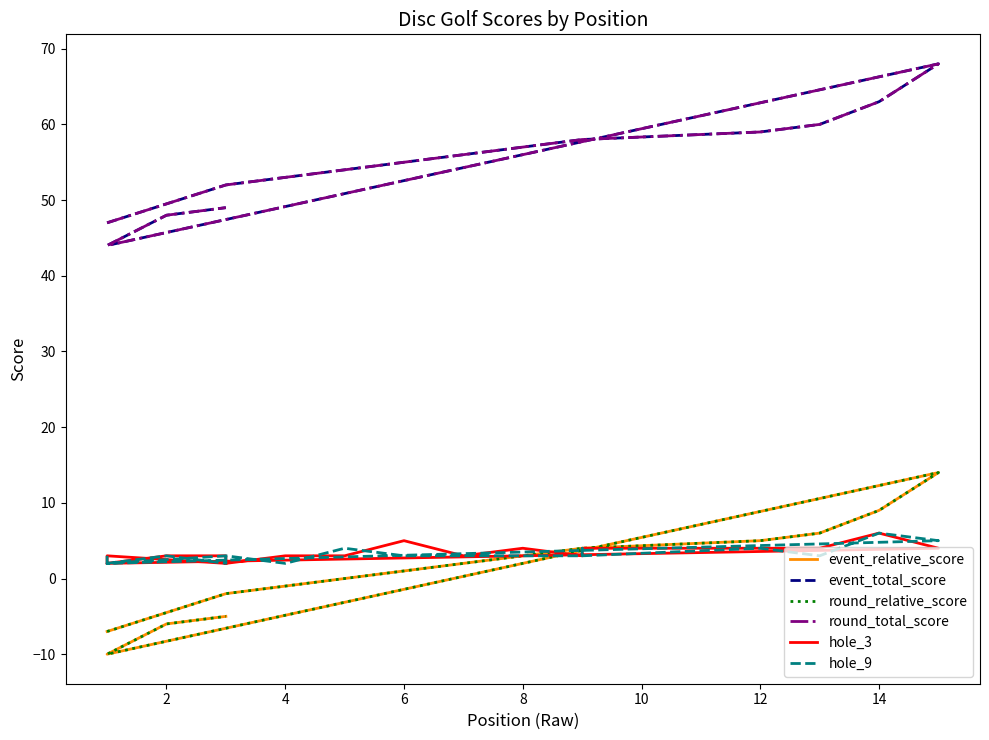

What is the label of the 8th point from the left?

8